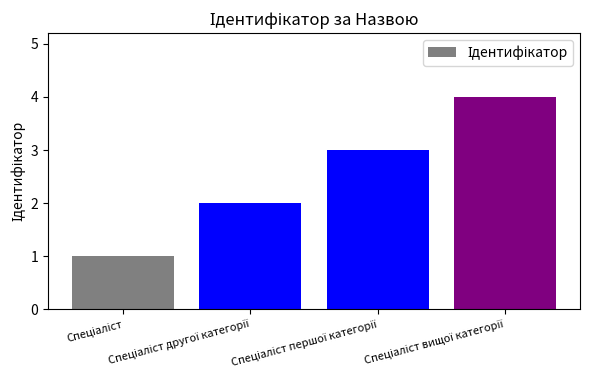

What is the difference between the maximum and minimum values?

3